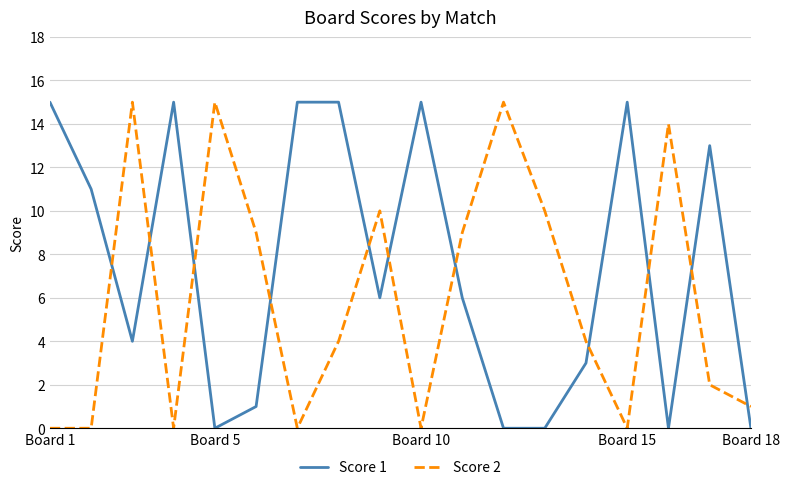

Which series has the largest total across all categories?

Score 1